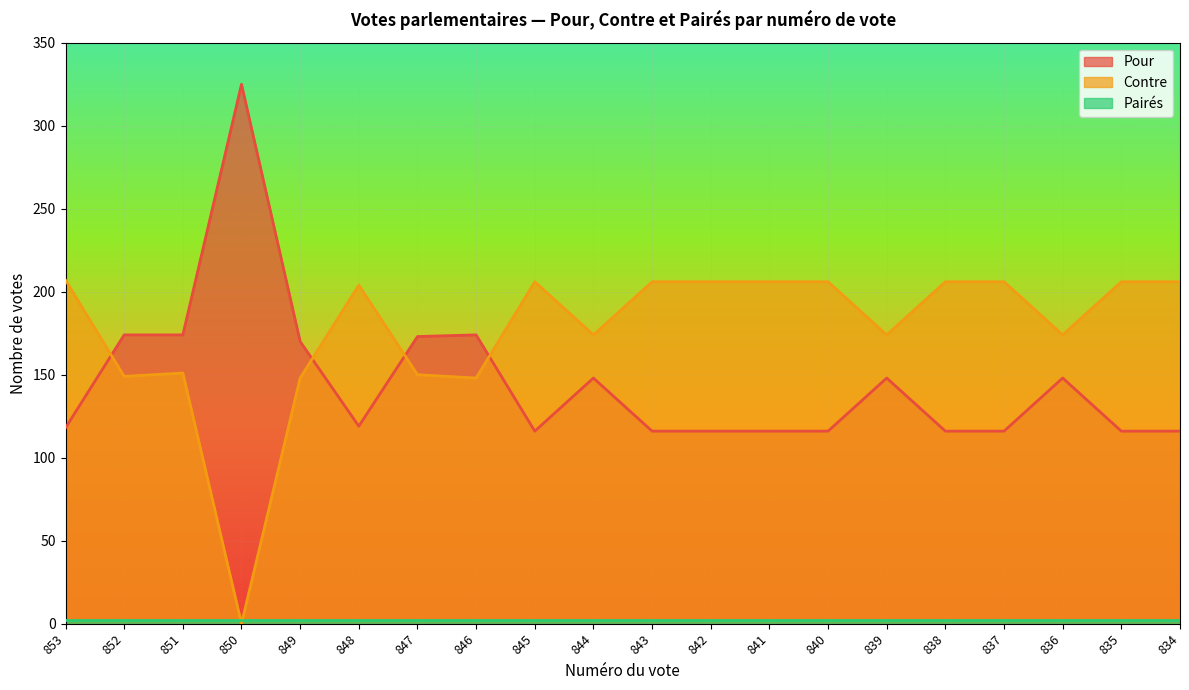

How many values in Contre are above zero?

19